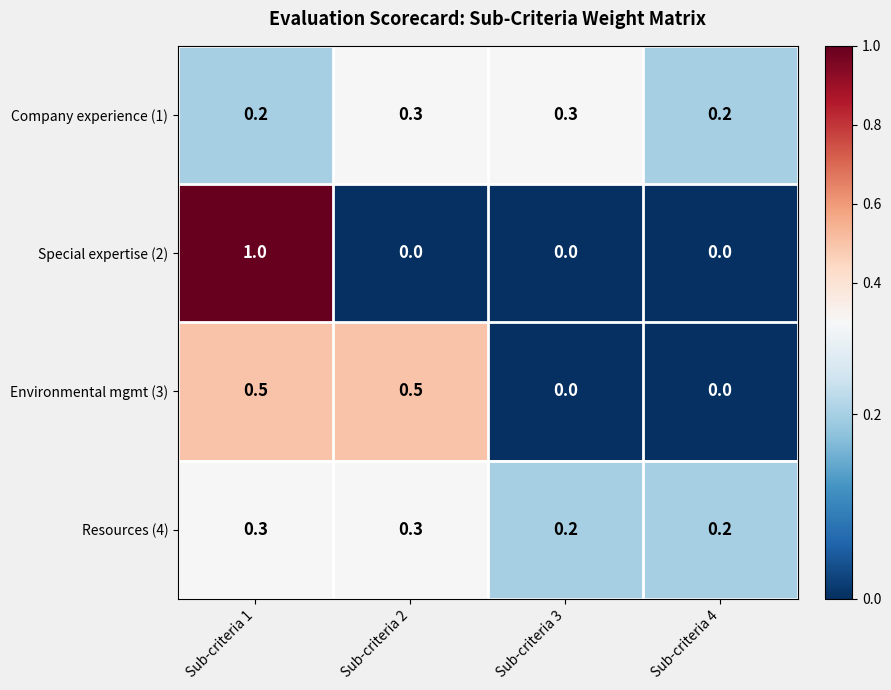

Which series has the largest range (max minus min)?

Special expertise (2)